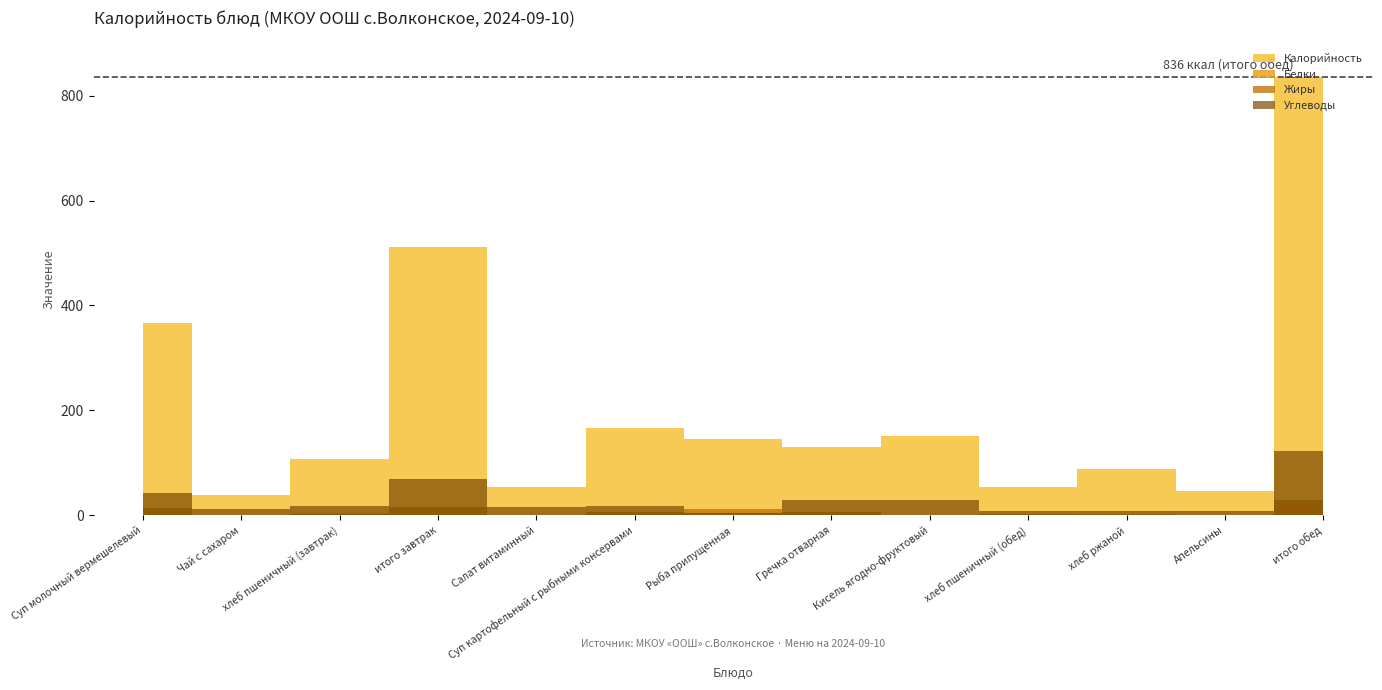

How many interior local peaks does the Жиры series have?

3